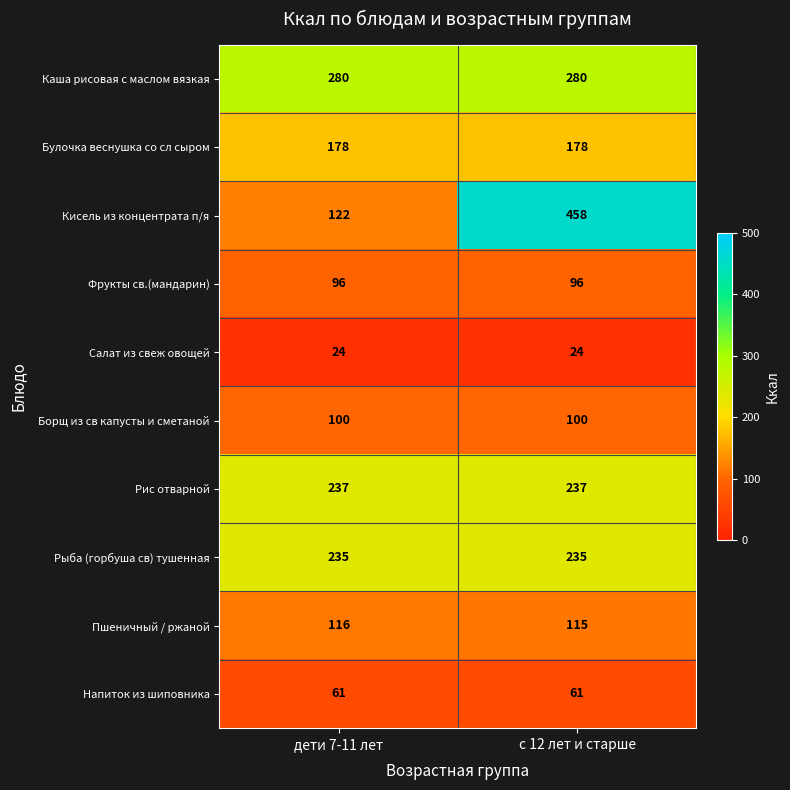

At how many categories does at least one series exceed 358?

1